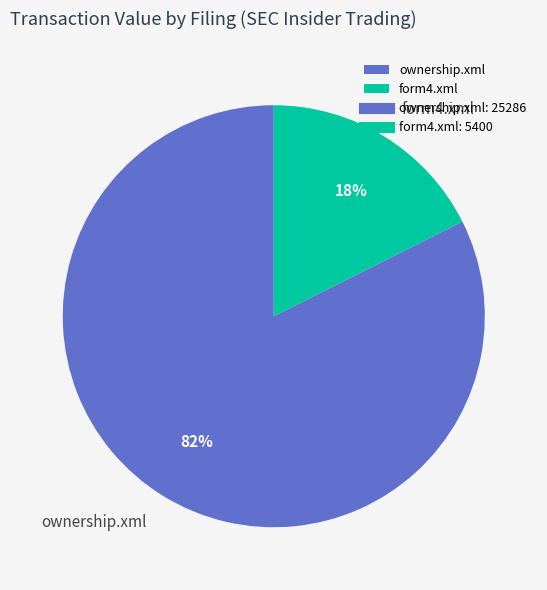

True or false: form4.xml accounts for 18% of the total.

True